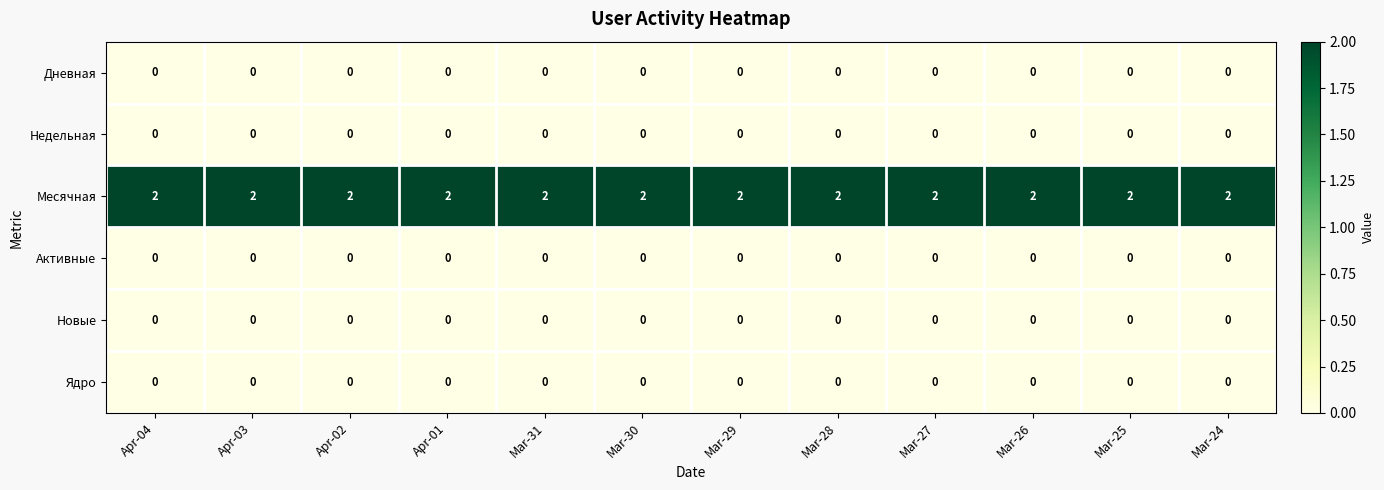

What is the maximum value shown in the chart?

2